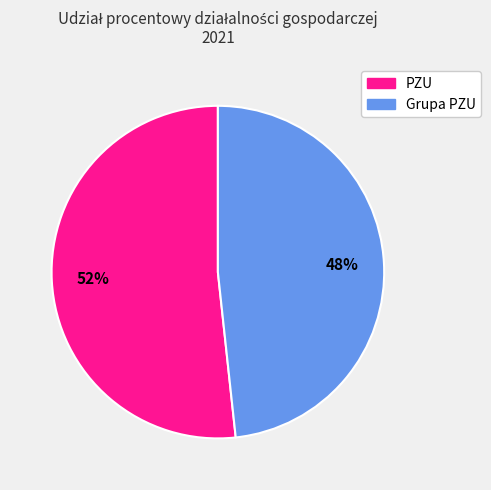

Do PZU and Grupa PZU together represent more than half of the pie?

Yes